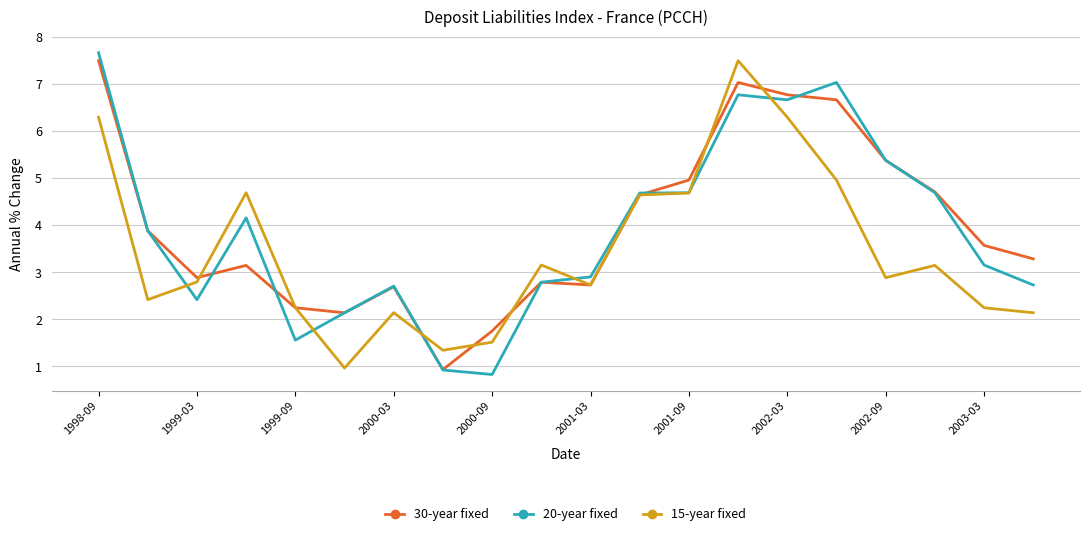

What is the maximum value for 15-year fixed?

7.5